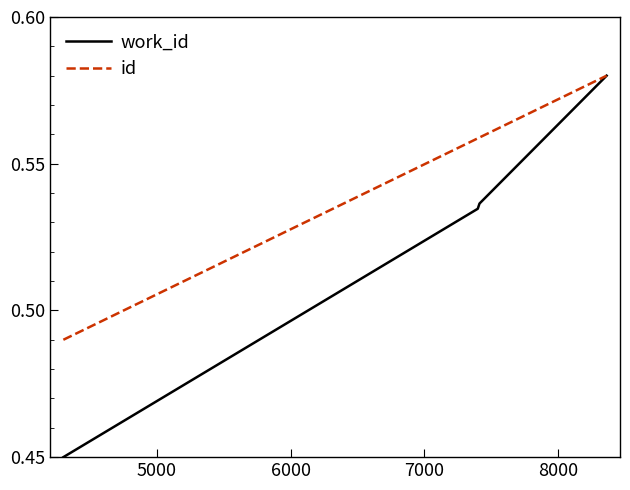

How many id values are between 0 and 1?

4